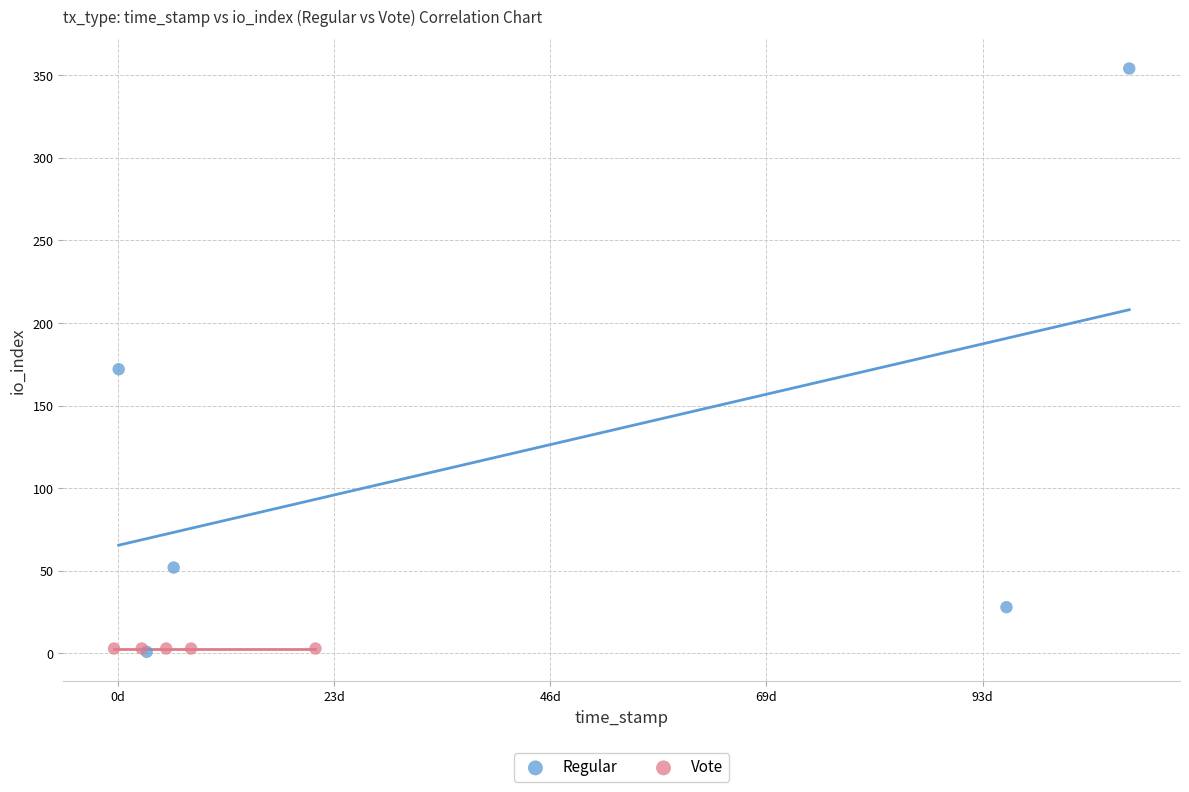

Which series contains the highest Y value?

Regular